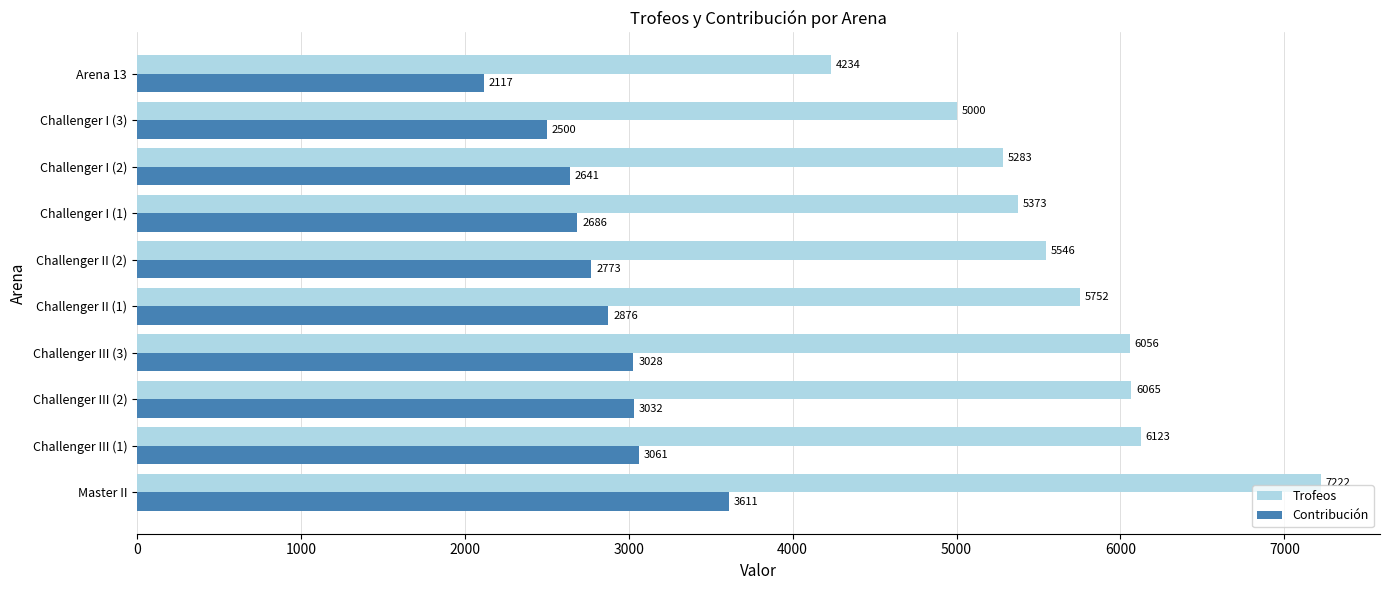

At how many categories does at least one series exceed 3343?

10